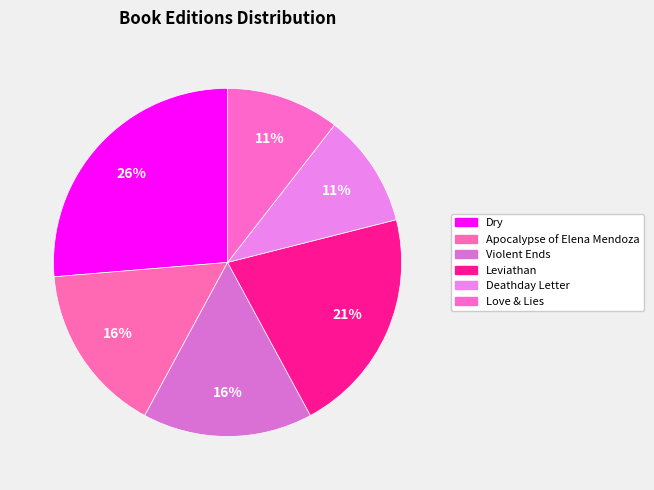

What is the change in value from Leviathan to Love & Lies?

-2